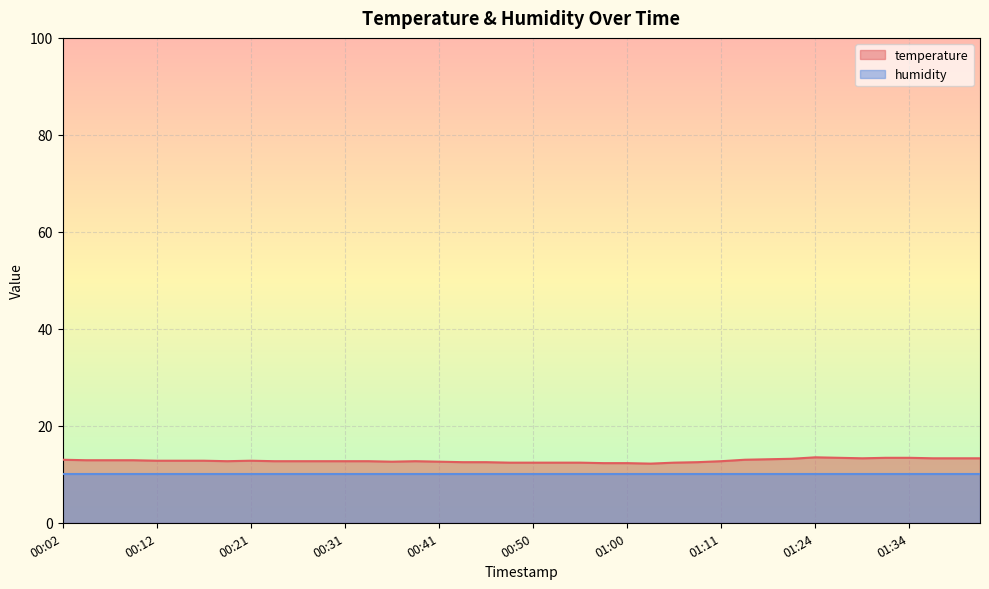

Rank the categories by value from lowest to highest.

01:03, 00:58, 01:00, 00:48, 00:50, 00:53, 00:55, 01:05, 00:43, 00:46, 01:08, 00:36, 00:41, 00:19, 00:24, 00:26, 00:29, 00:31, 00:33, 00:38, 01:11, 00:12, 00:14, 00:16, 00:21, 00:04, 00:07, 00:09, 00:02, 01:14, 01:16, 01:18, 01:29, 01:37, 01:39, 01:41, 01:27, 01:32, 01:34, 01:24